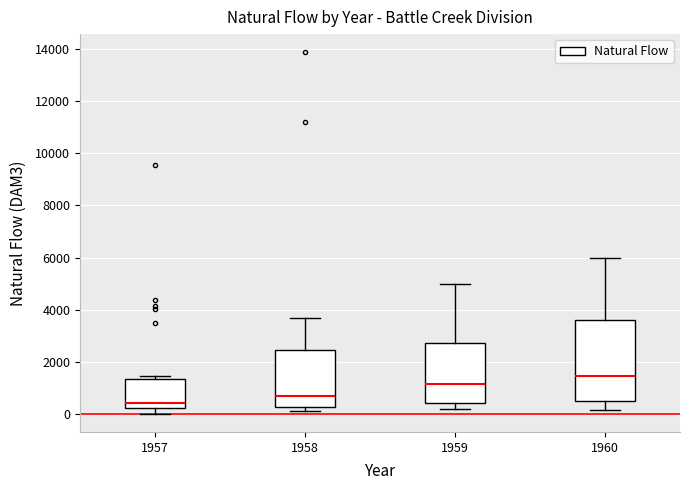

Where is the lower edge of the box at x = 1957 on the y-axis? The values are not printed on the chart, so give them approximately, as read against the axis.

200